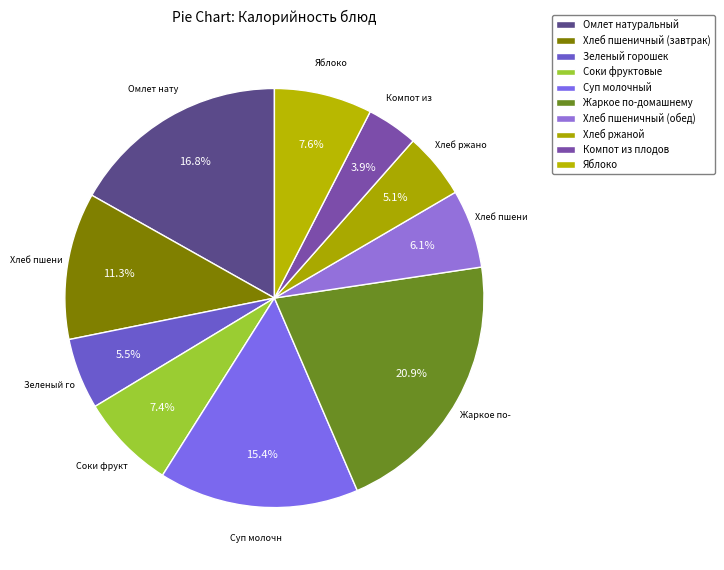

How many slices are in this pie chart?

10